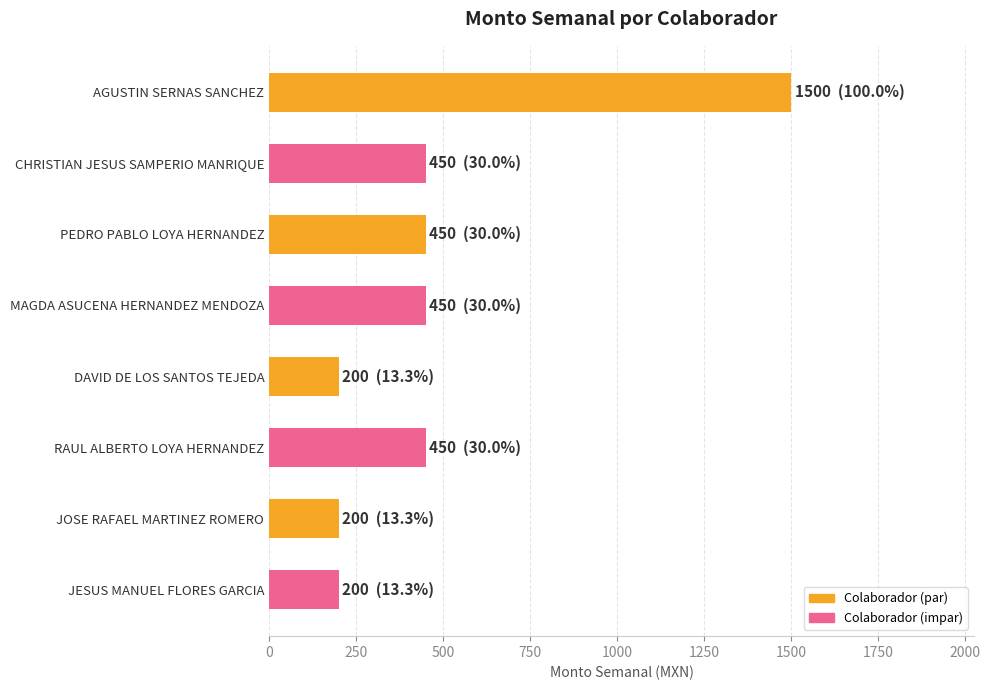

What is the difference between the maximum and minimum values?

1300